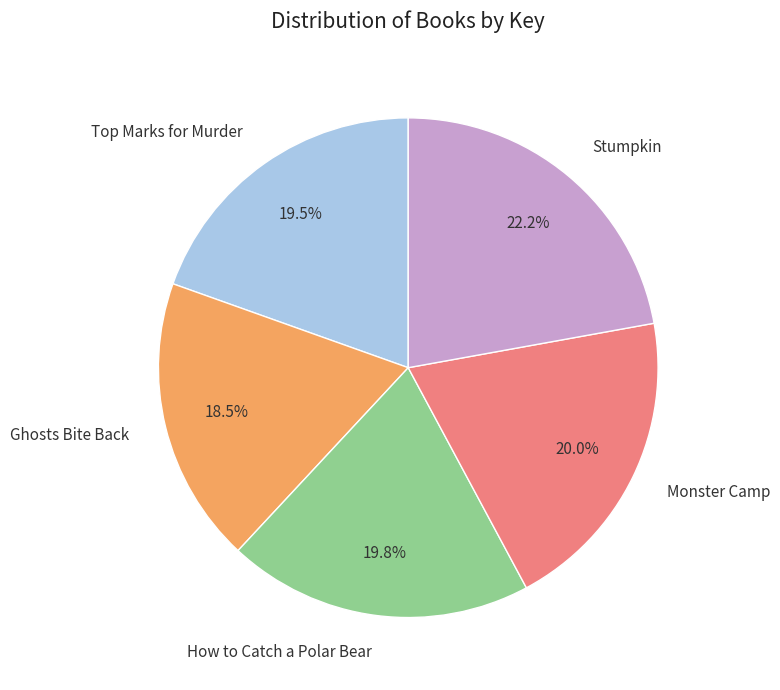

Is there any slice that represents more than half of the pie?

No